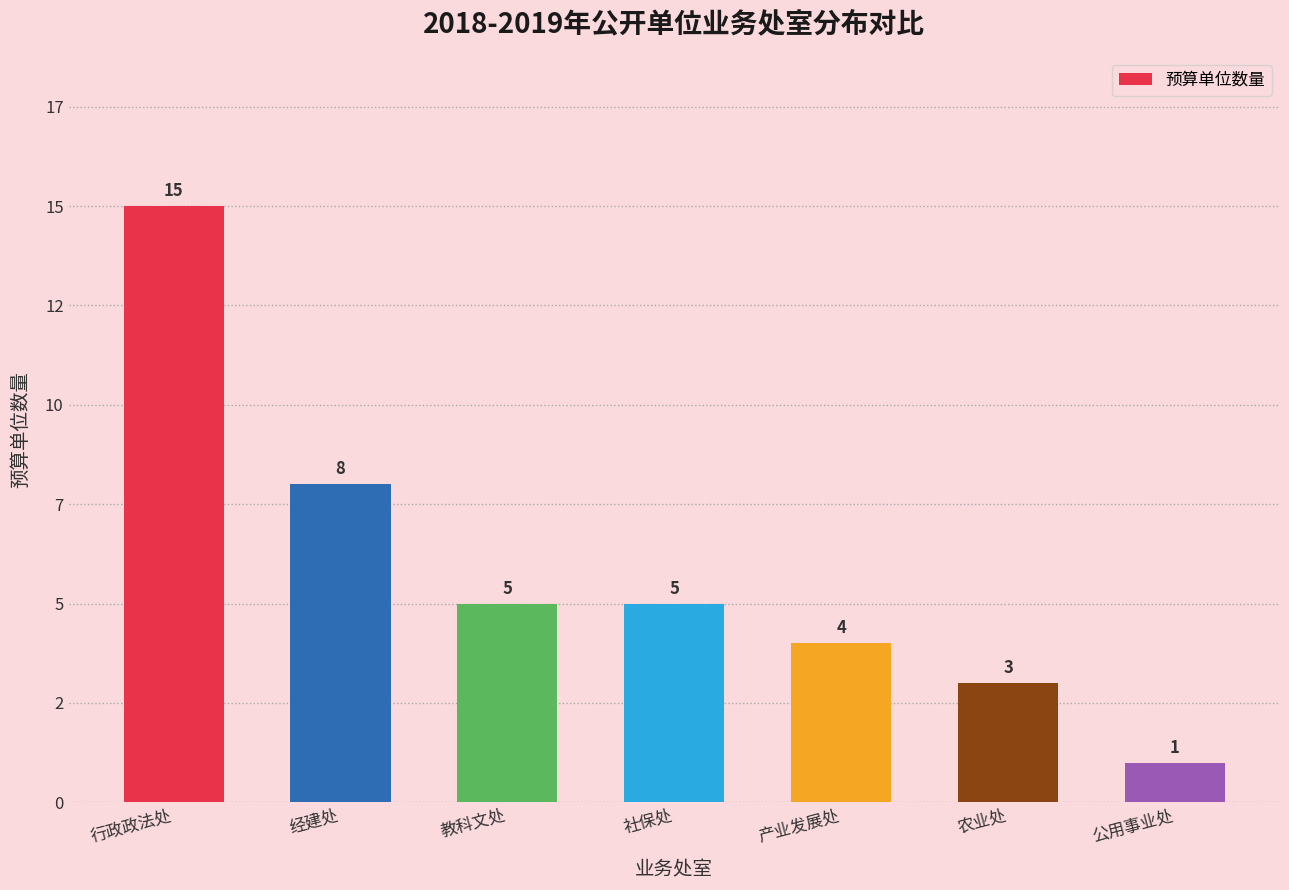

Reading left to right, list all the values displayed in this chart.

行政政法处=15	经建处=8	教科文处=5	社保处=5	产业发展处=4	农业处=3	公用事业处=1